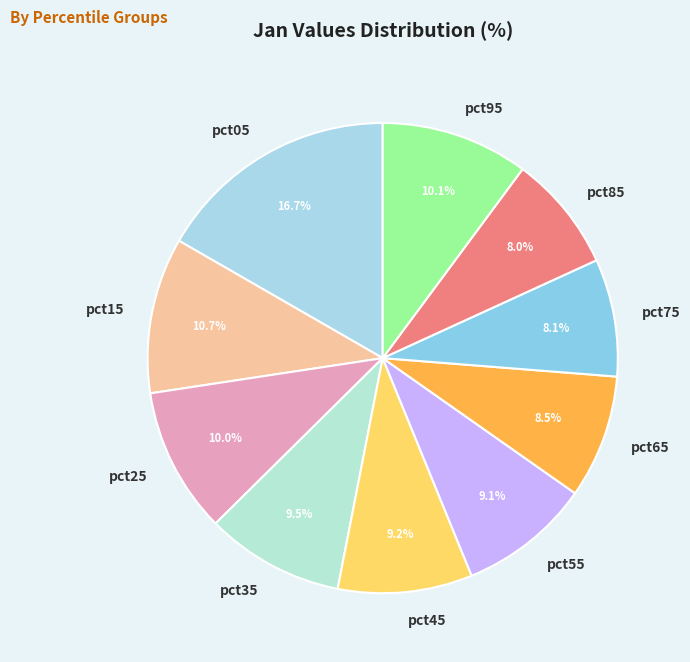

To the nearest percent, what portion does pct15 represent?

11%